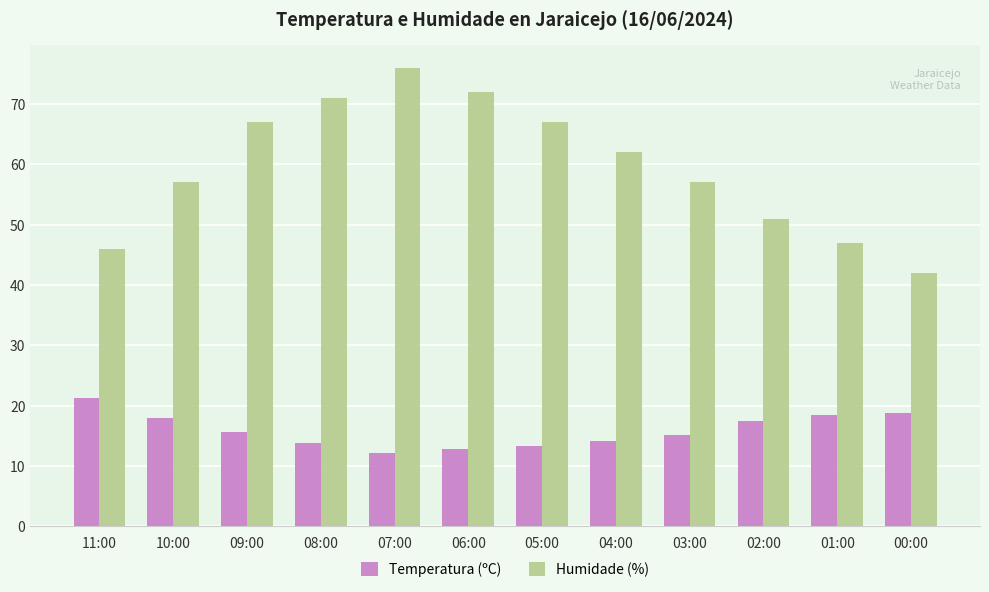

What is the spread (max minus min) of values at 09:00?

51.4